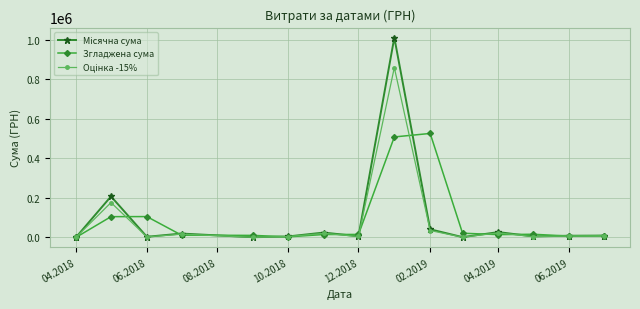

True or false: Згладжена сума has more than 1 points higher than both neighbors.

True